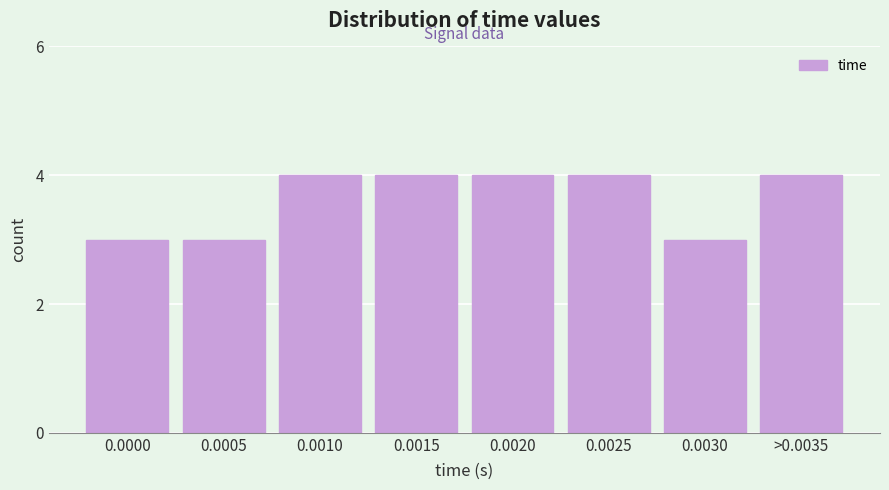

Reading left to right, list all the values displayed in this chart.

3	3	4	4	4	4	3	4